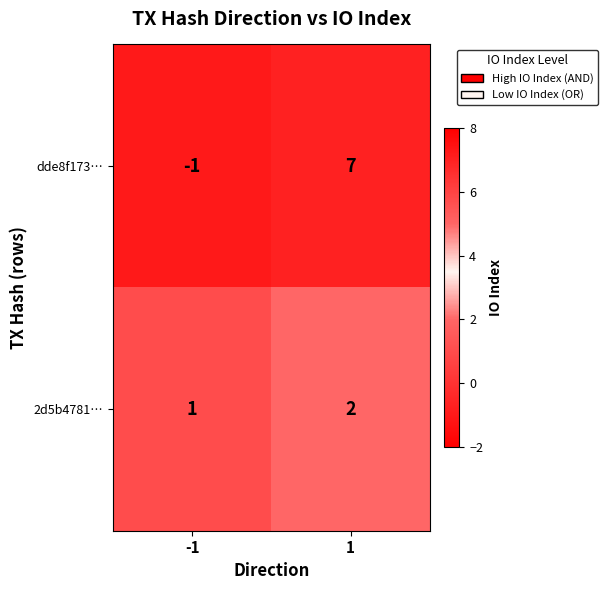

What is the maximum value shown in the chart?

7